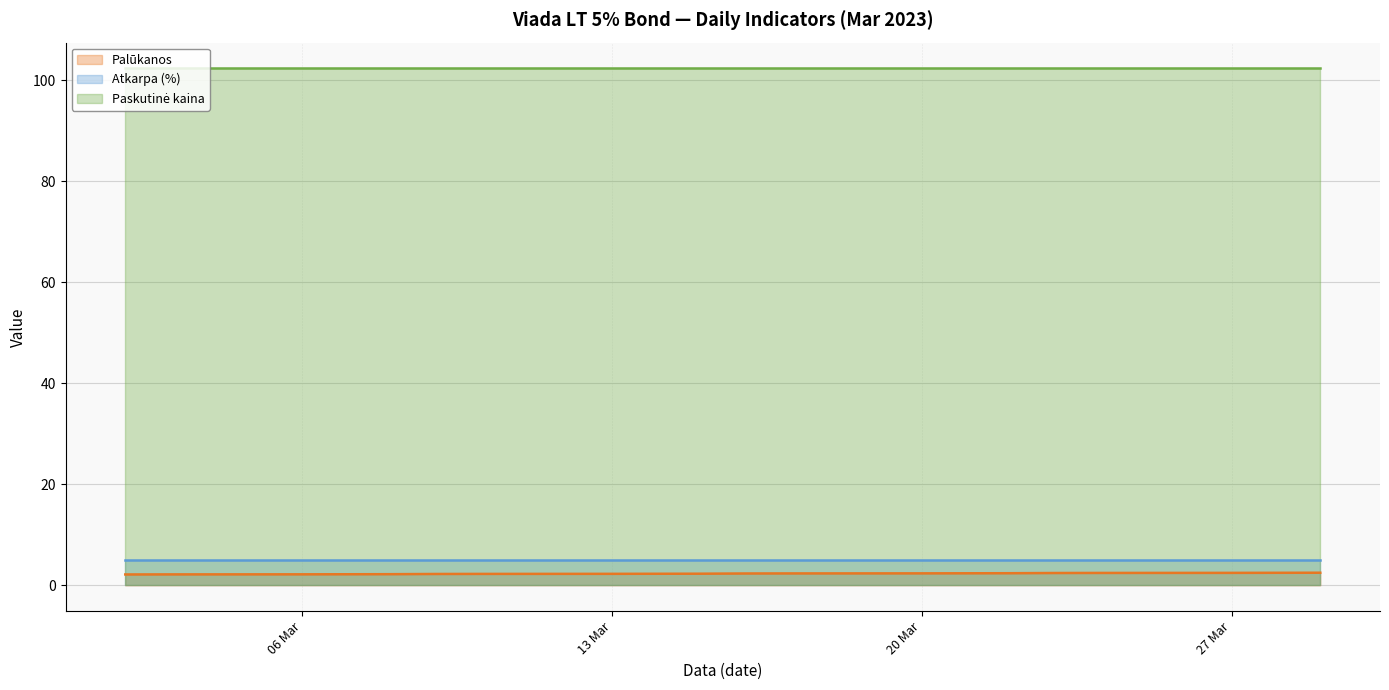

True or false: Palūkanos has a value of 2.3 at 2023-03-13.

True